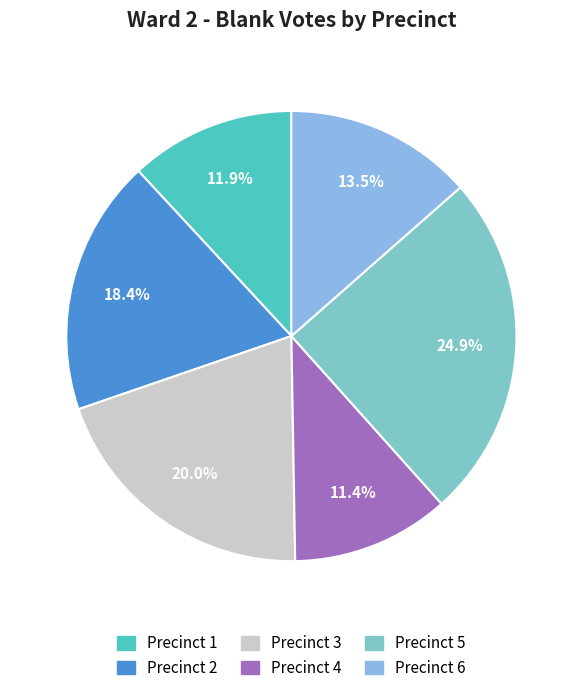

Does Precinct 5 account for over 50% of the chart?

No